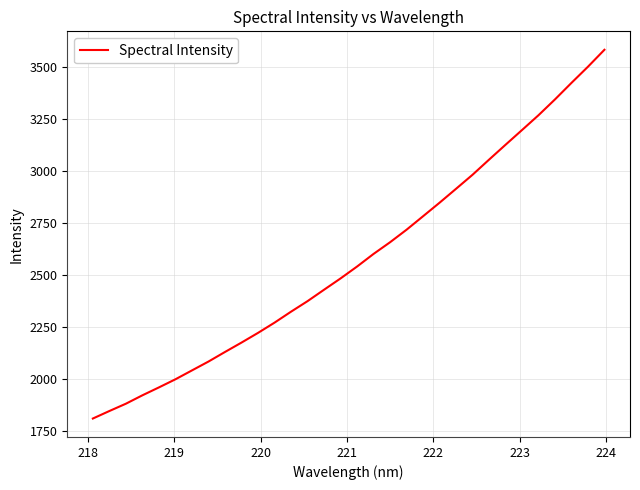

What is the smallest value displayed?

1811.7